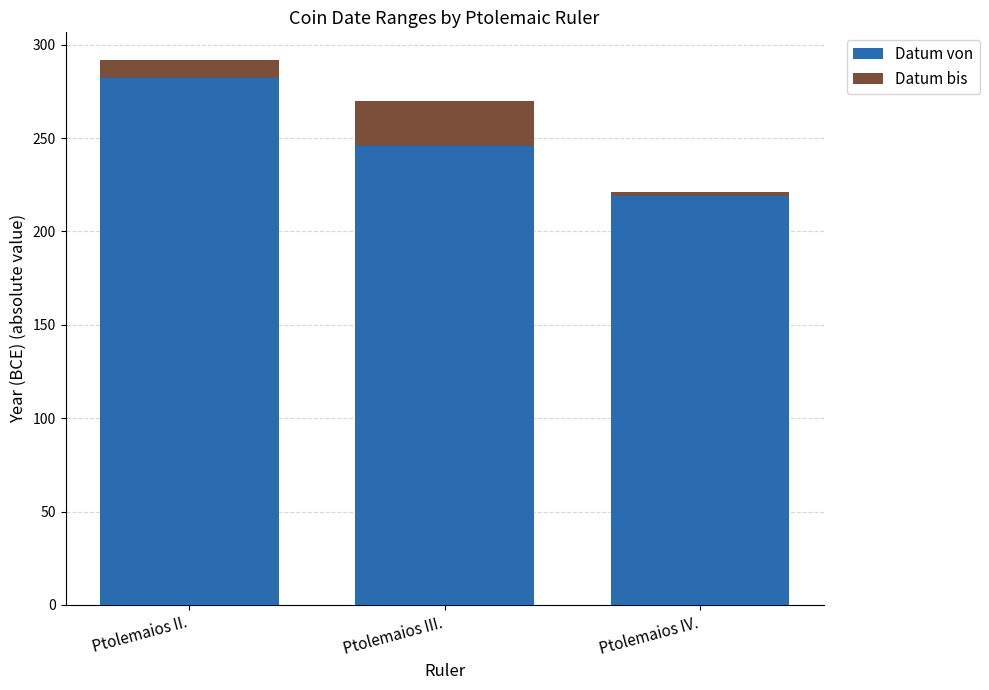

At which label is Datum von closest to 250?

Ptolemaios III.